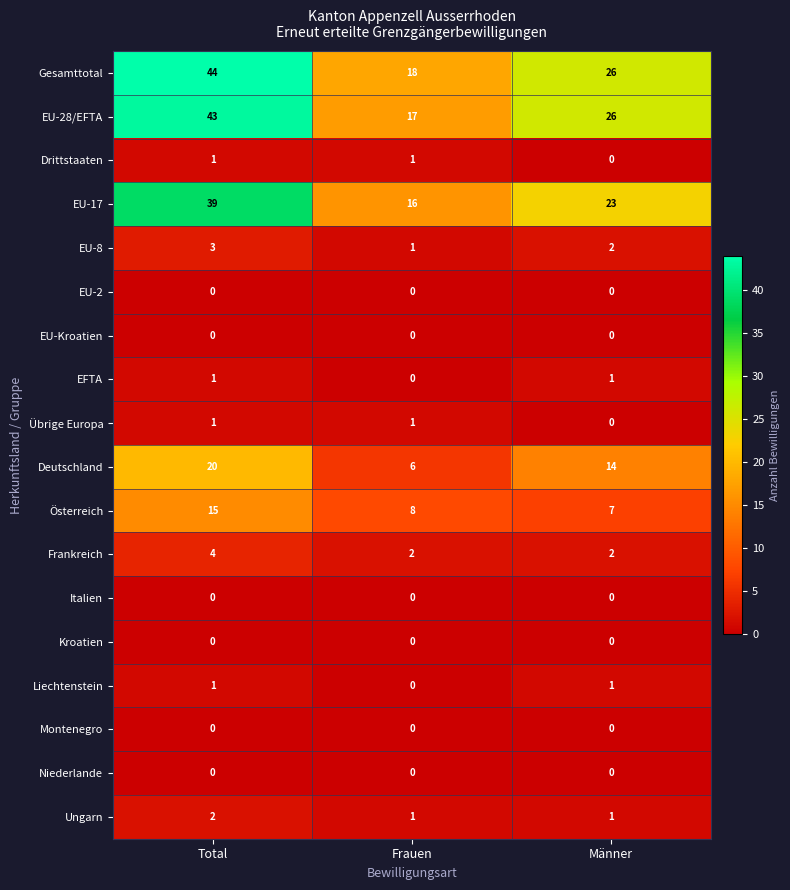

What is the average value of the EU-28/EFTA series?

29